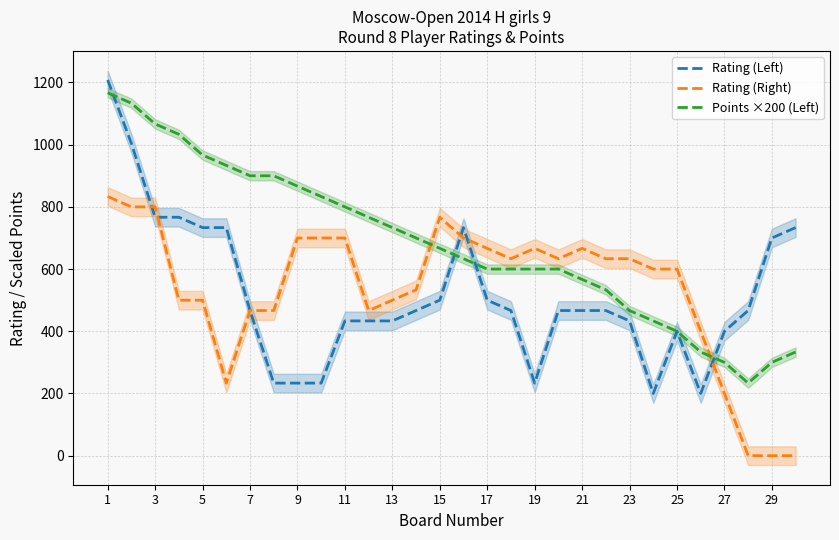

Read the Points ×200 (Left) value at 5.

966.7